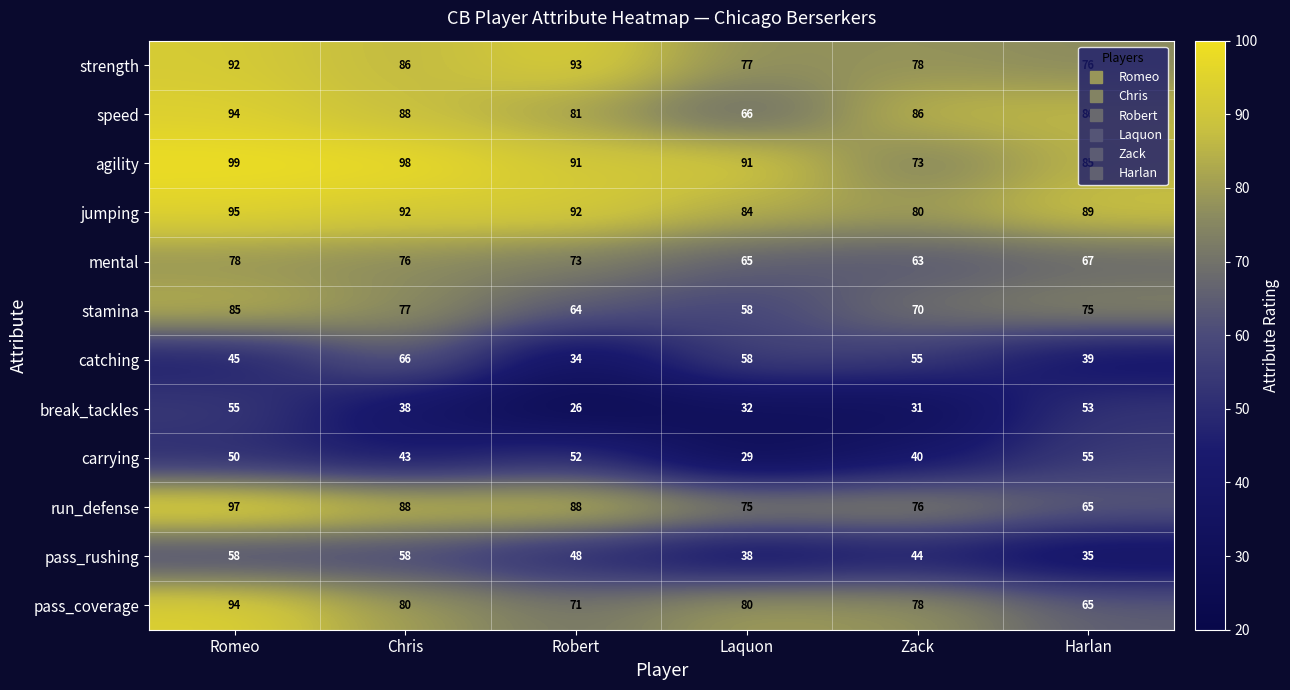

At which category is the sum across all series the highest?

Romeo